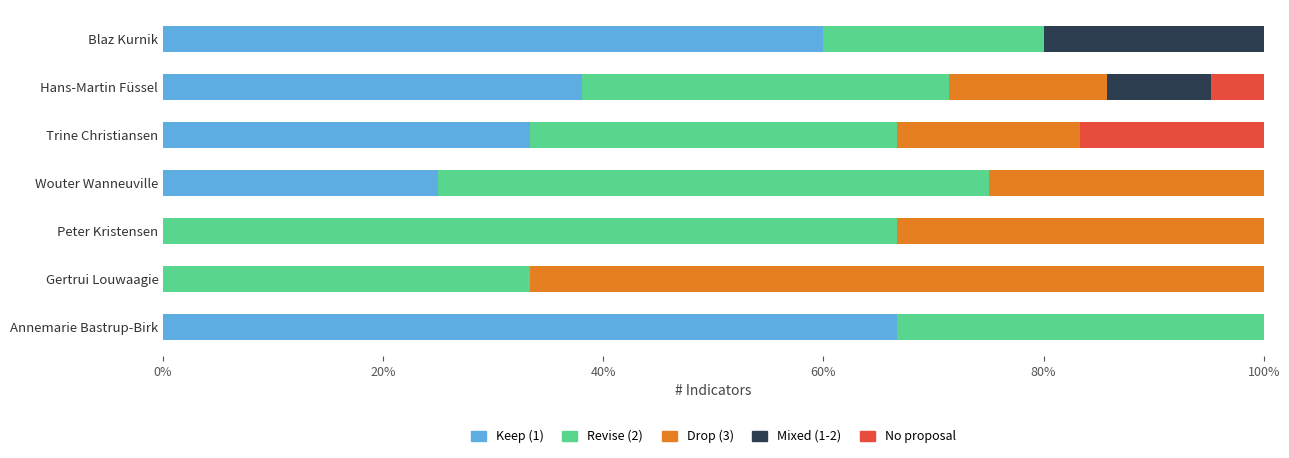

Which category has the highest value in the Keep (1) series?

Annemarie Bastrup-Birk